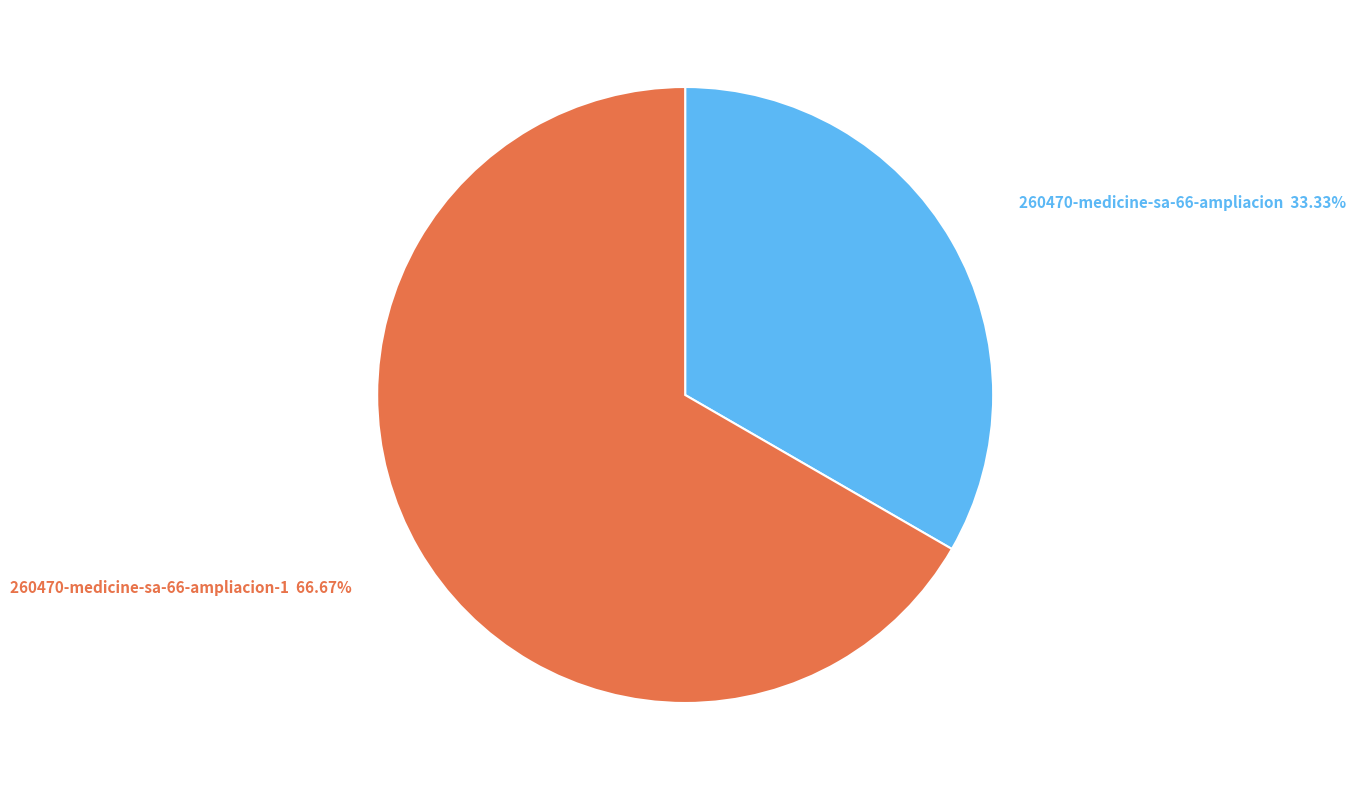

How many slices are in this pie chart?

2